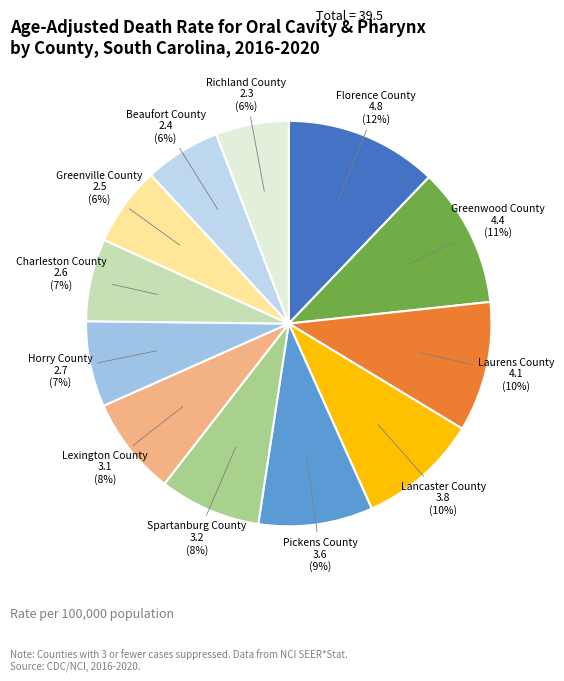

Is Laurens County the majority of the pie?

No